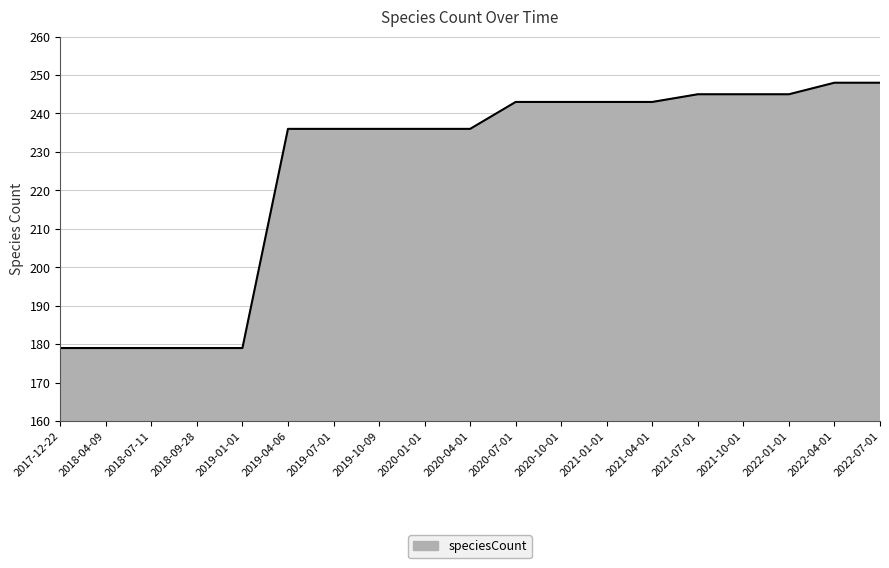

The chart shows a value of 47 at 2019-04-06. True or false?

False